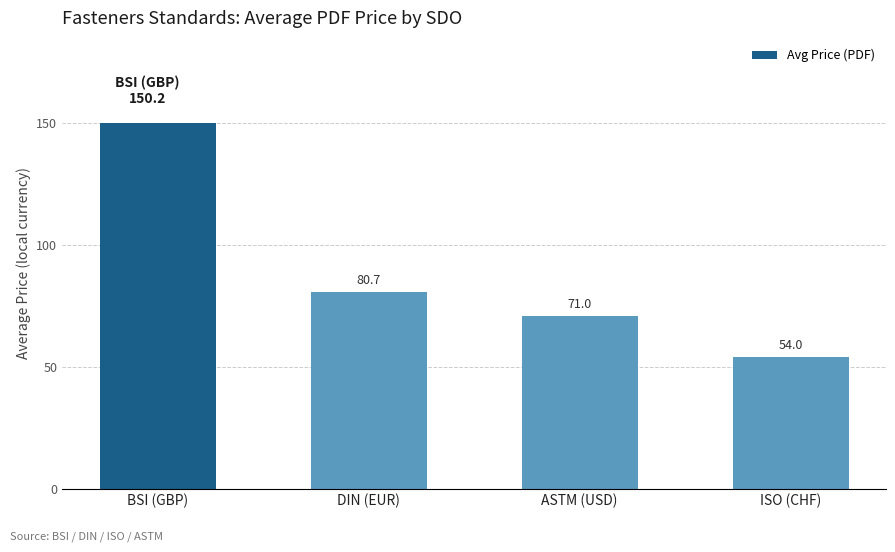

What value does the data have at ASTM (USD)?

71.0